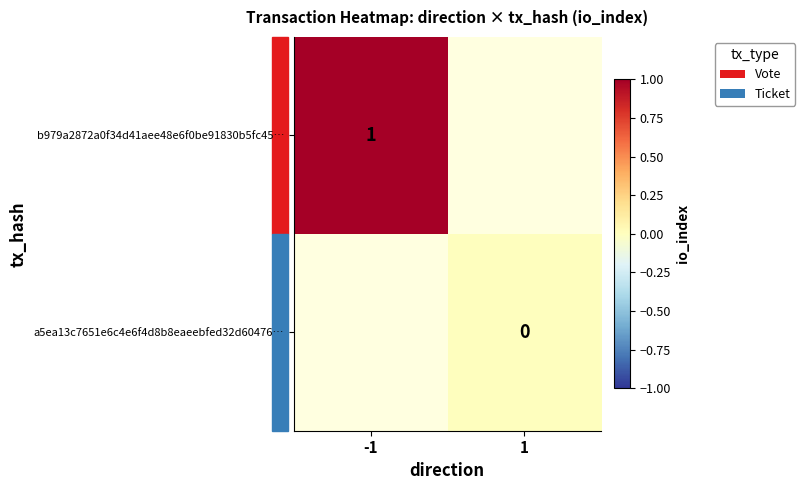

Is it true that b979a2872a0f34d41aee48e6f0be91830b5fc45… equals 1 at -1?

True